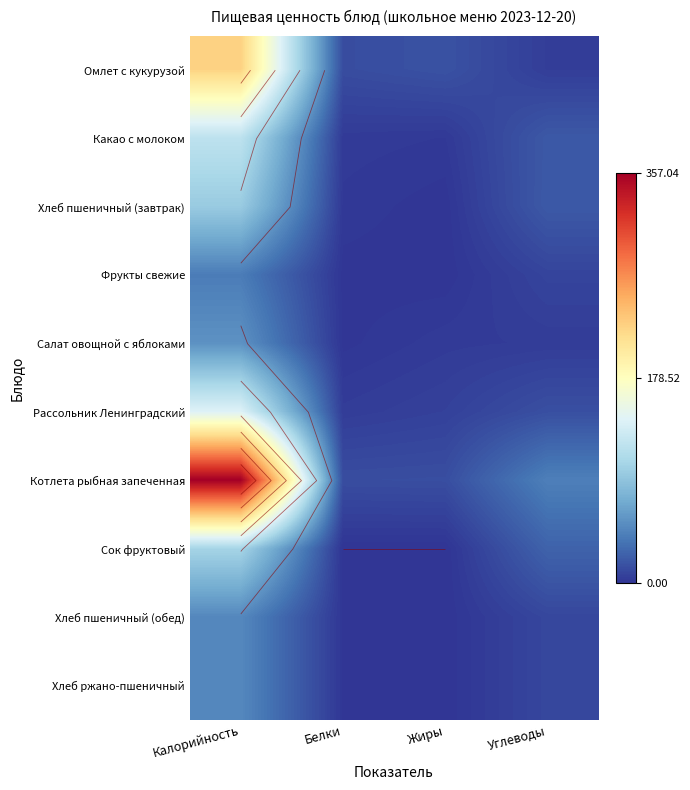

What is the spread (max minus min) of values at Жиры?

16.5